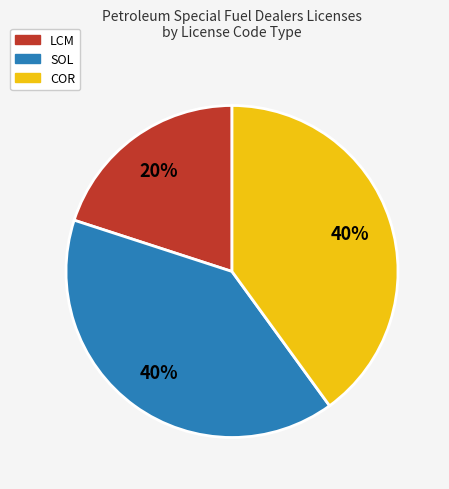

Which category has the smallest portion of the pie?

LCM